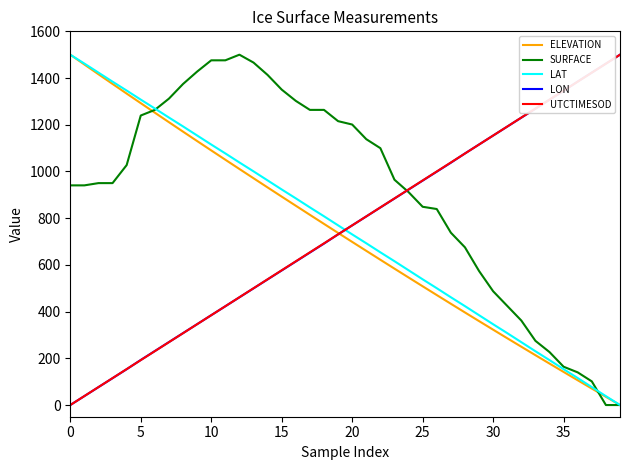

Which series has the largest total across all categories?

SURFACE